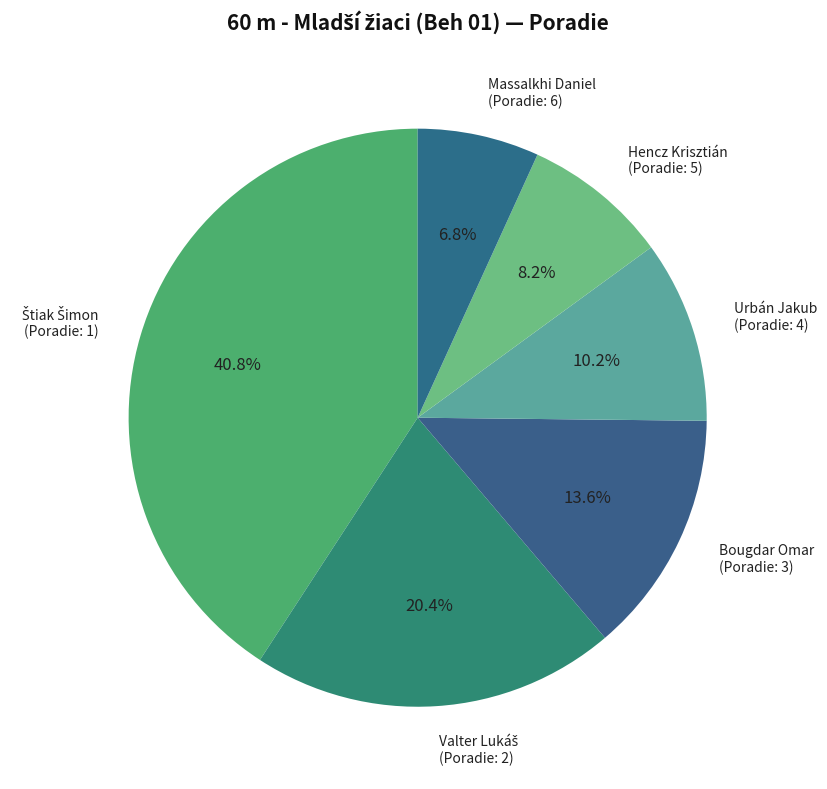

How many slices are in this pie chart?

6